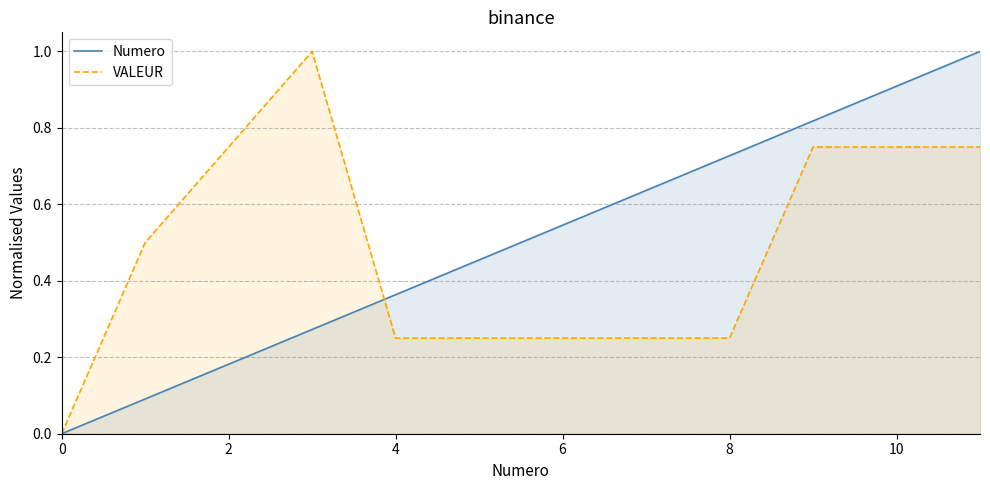

What is the average value of the Numero series?

0.5